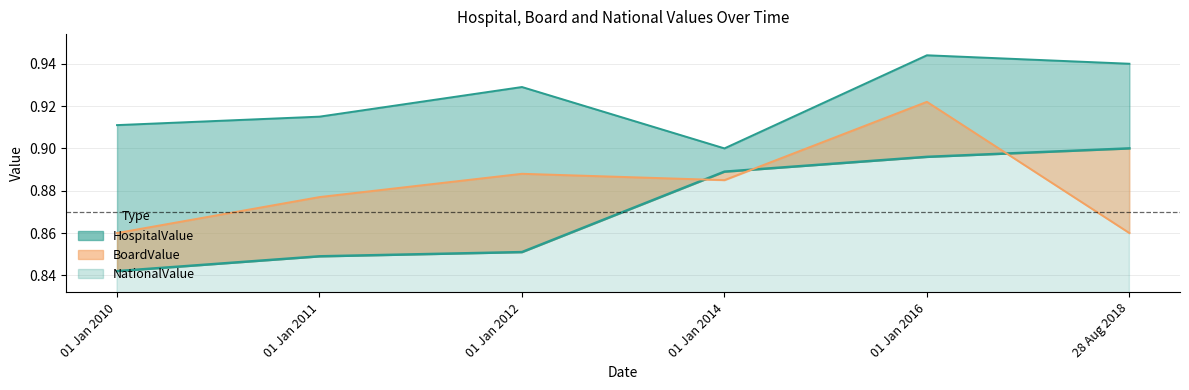

Rank the series by their average value, from highest to lowest.

HospitalValue, BoardValue, NationalValue